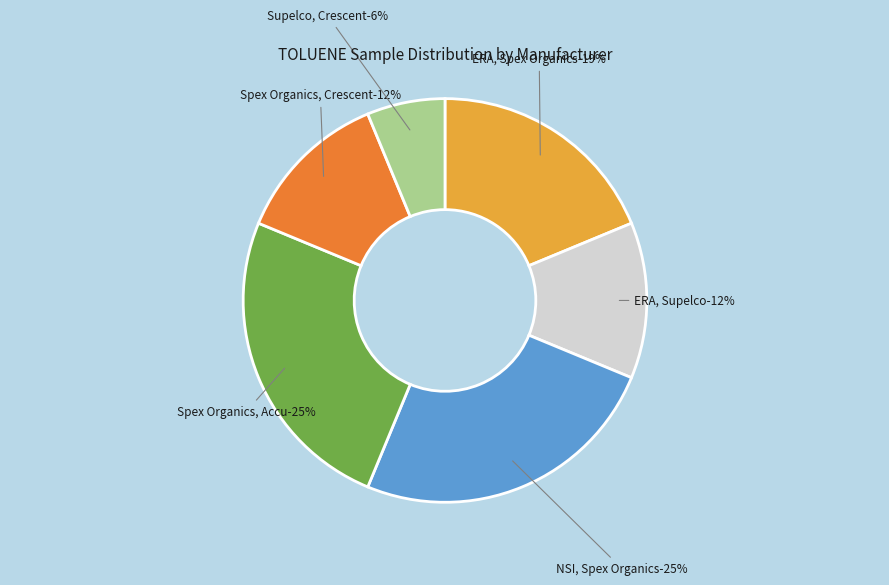

Count the number of slices in the pie.

6